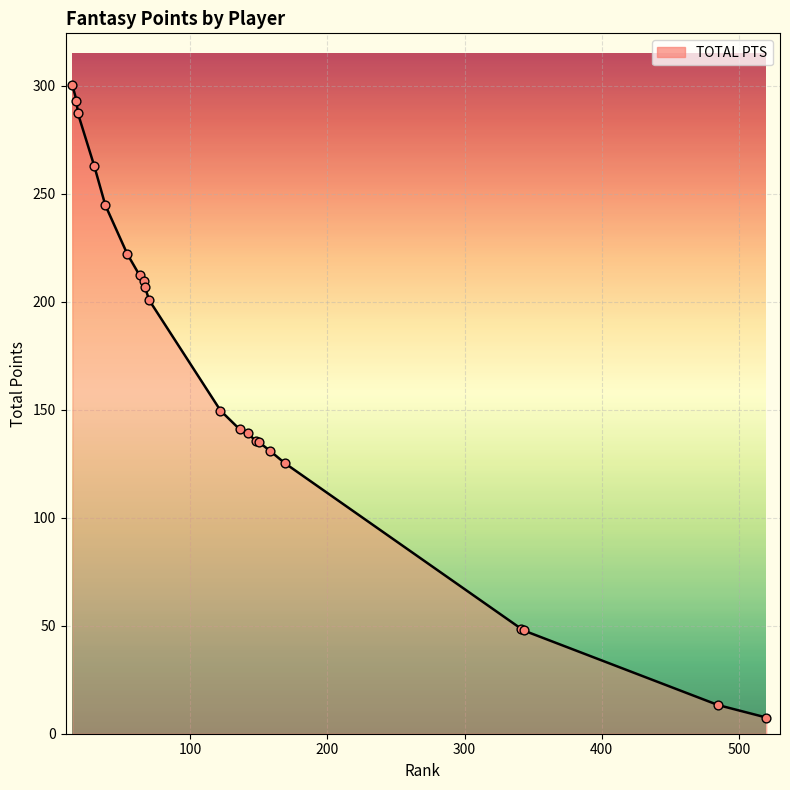

What is the smallest value displayed?

7.5